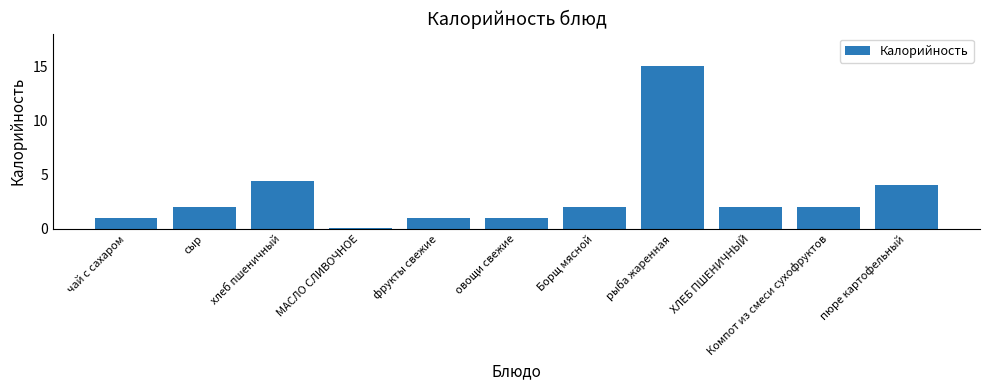

Count the number of data series in this chart.

1